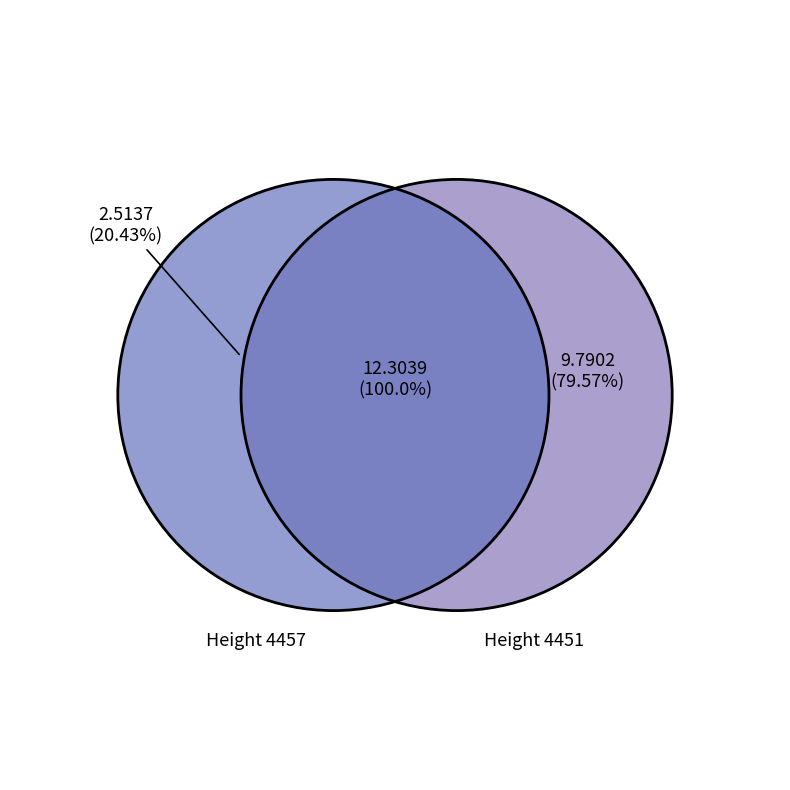

Combined, do 4457 and 4451 account for over 50%?

Yes